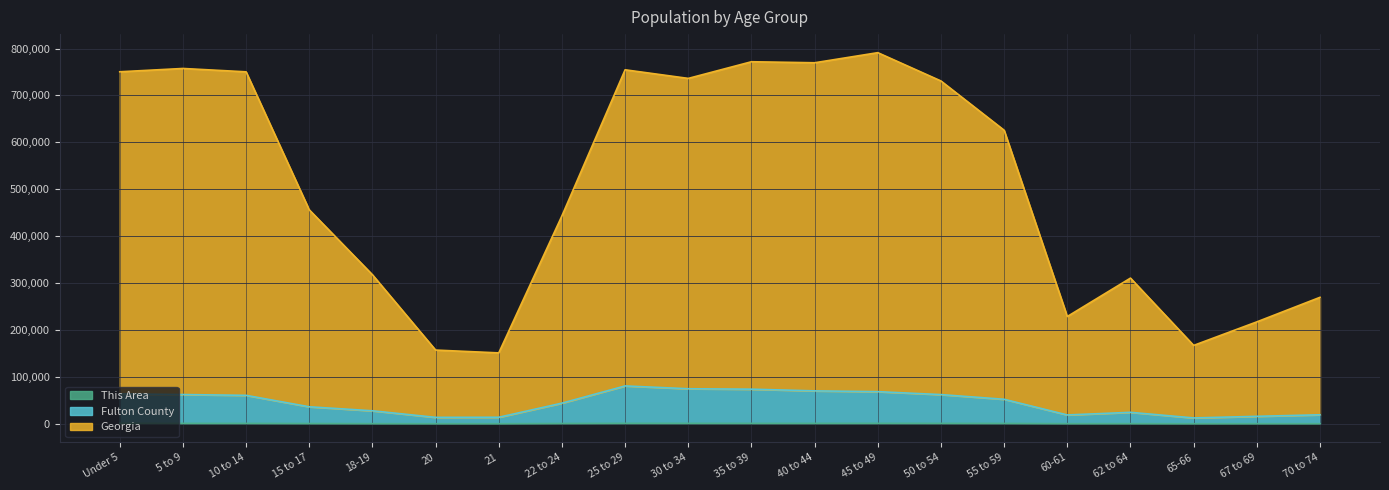

Does the chart display data point markers on the line(s)?

No